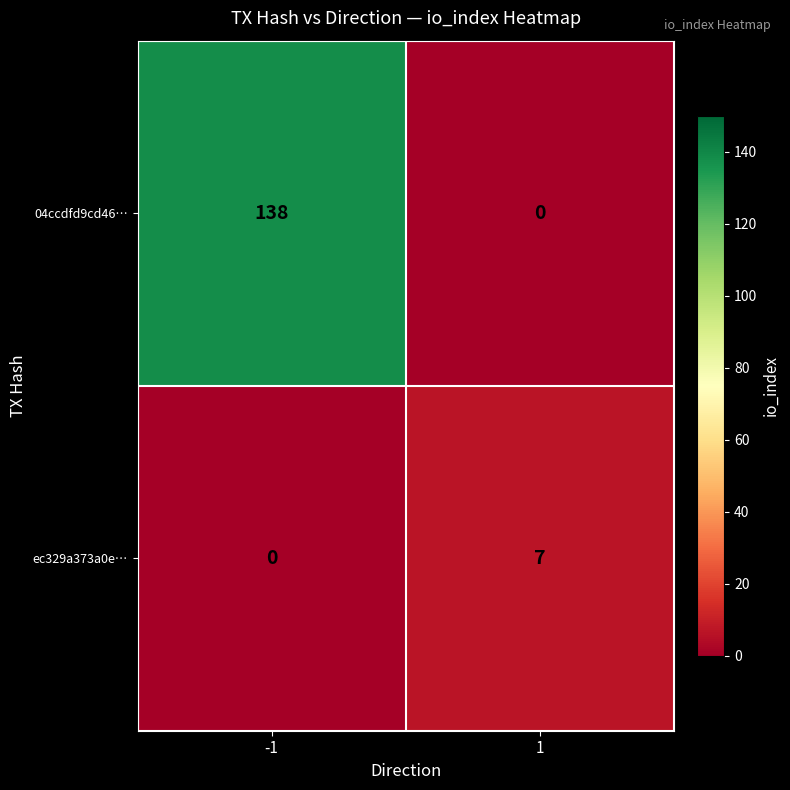

List the series in order of their peak value, highest first.

04ccdfd9cd46…, ec329a373a0e…